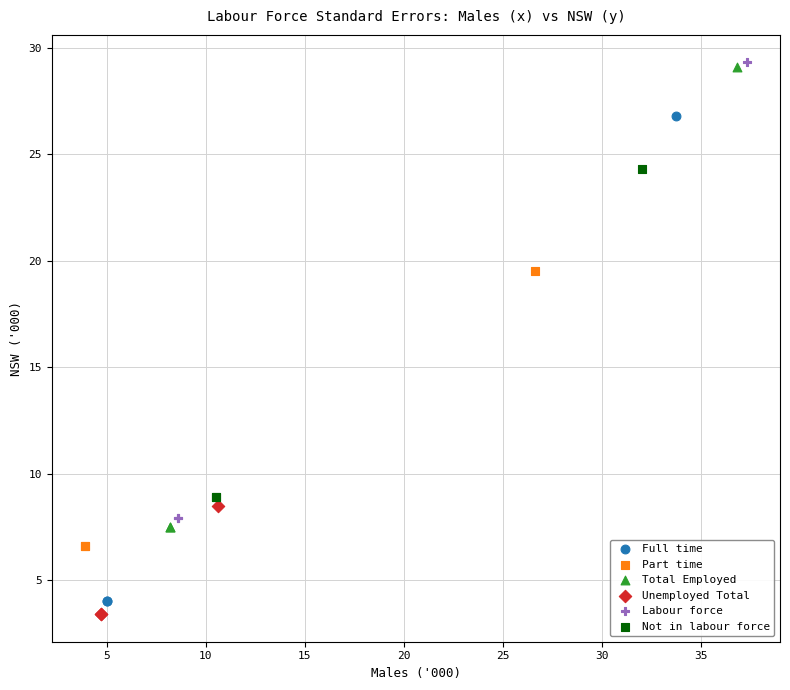

Which series has the largest Y range (max minus min)?

Full time